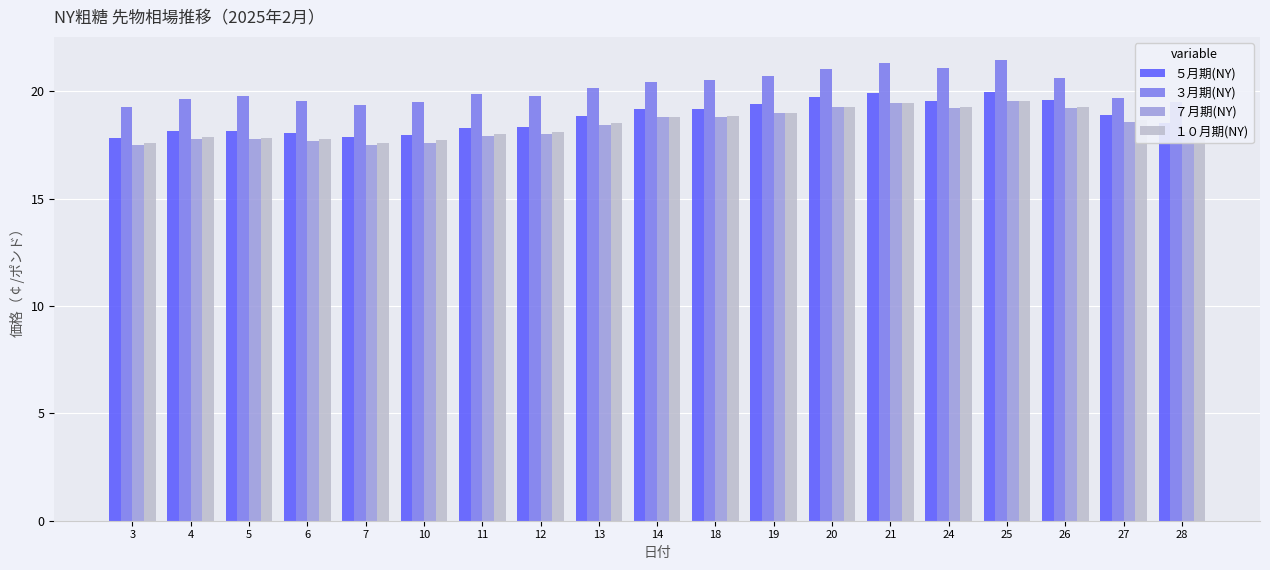

How many series are shown in this chart?

4